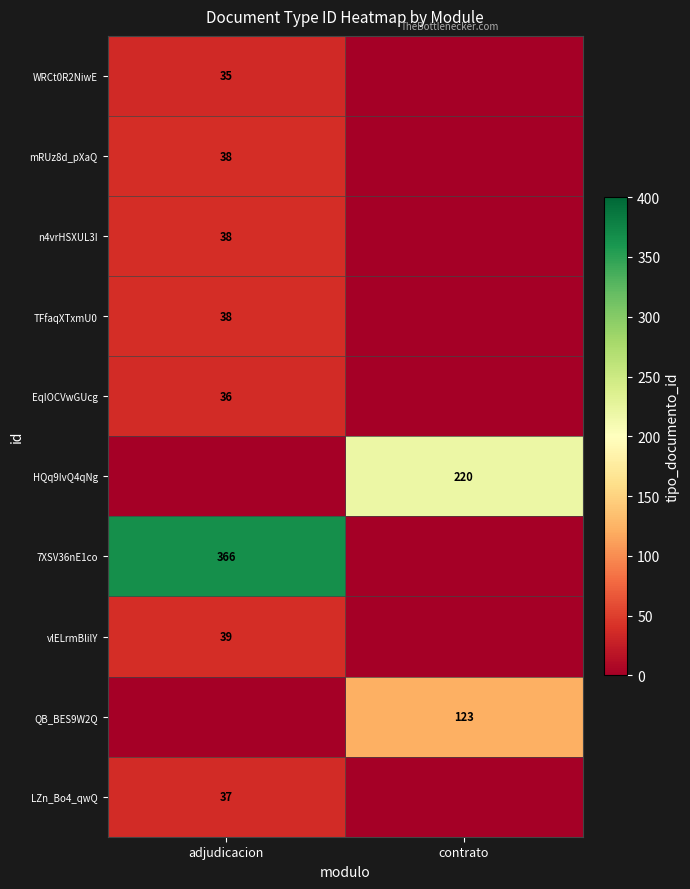

The WRCt0R2NiwE series shows 35 at adjudicacion. True or false?

True